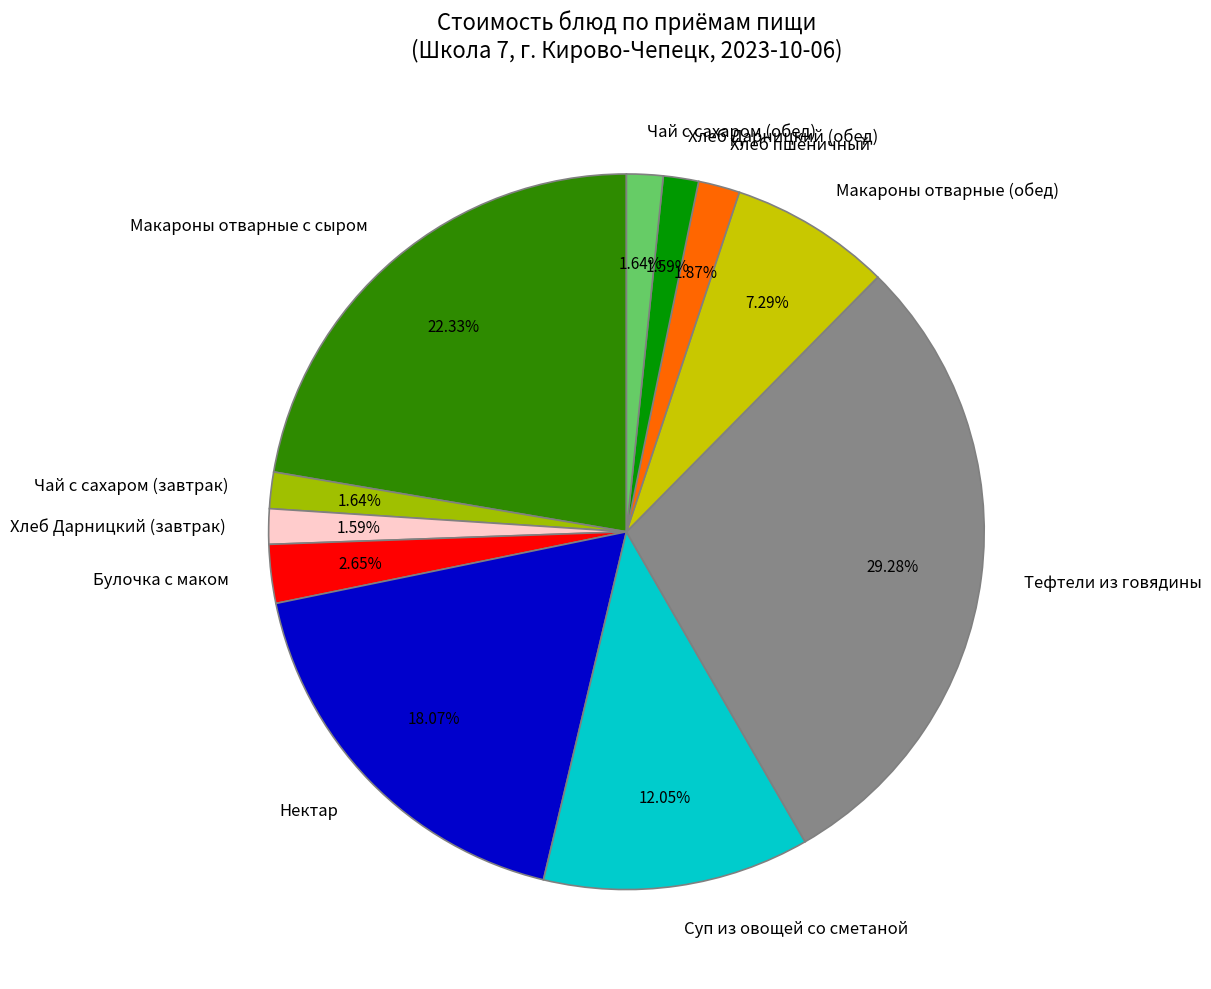

Between Суп из овощей со сметаной and Булочка с маком, which is larger?

Суп из овощей со сметаной